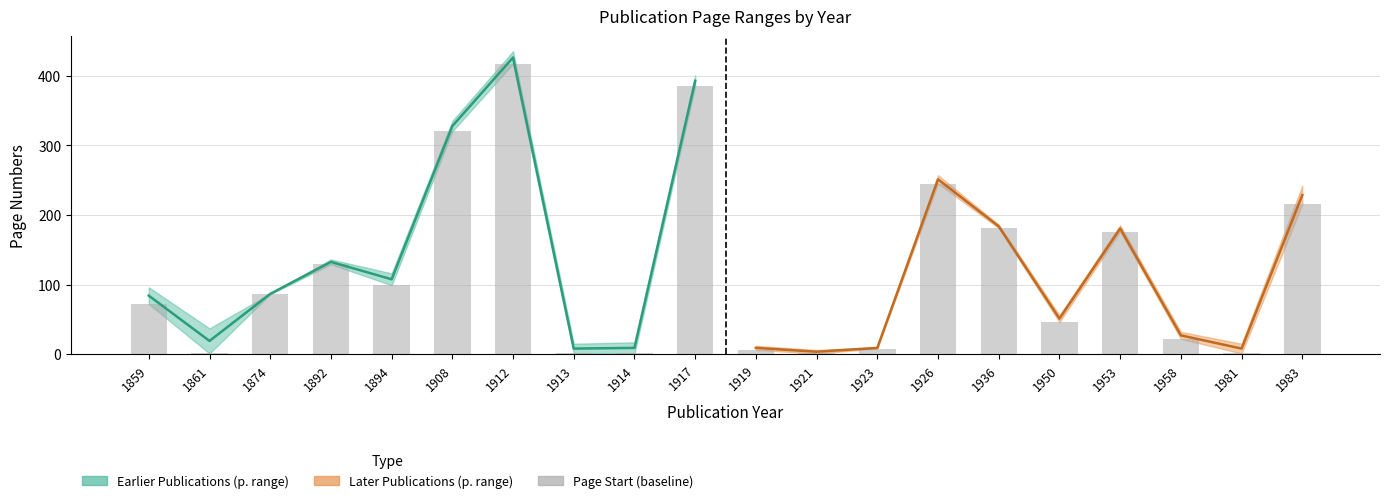

The value of Earlier Publications (midpoint) at 1917 is 392.5. True or false?

True